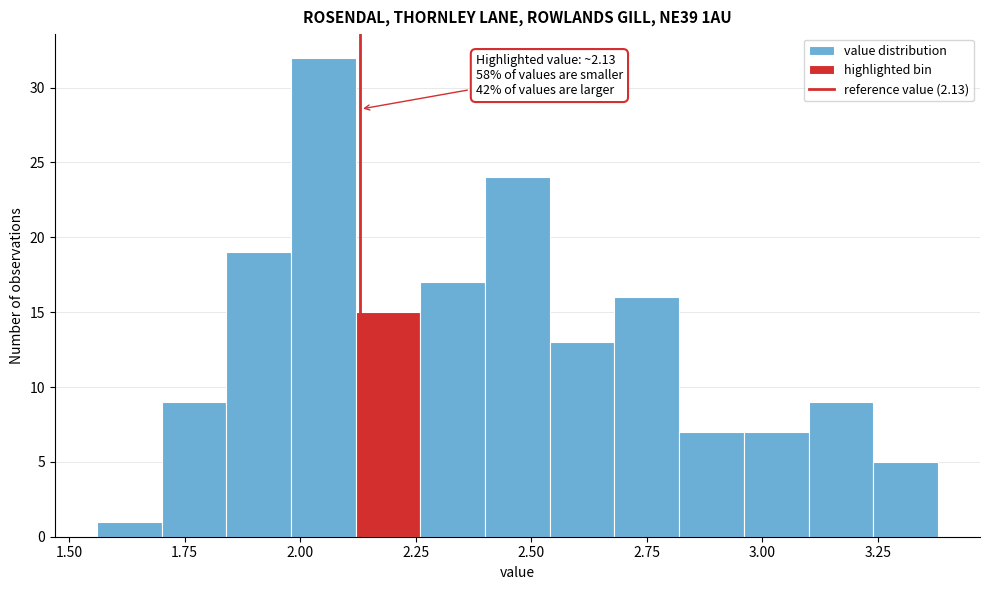

Around what value on the x-axis is the tallest bar? Give the approximate position of its centre, as read against the axis.

2.05